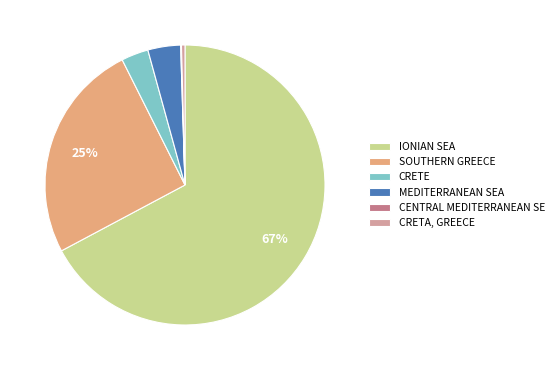

To the nearest percent, what is the combined percentage of CRETA, GREECE and IONIAN SEA?

68%